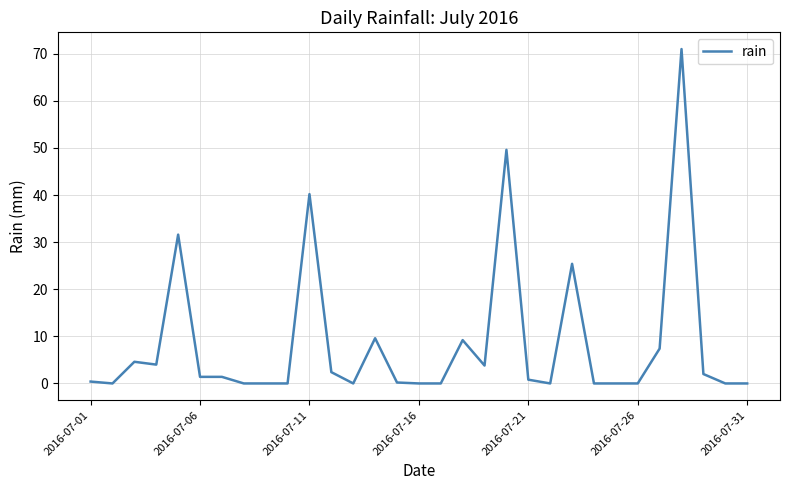

Does the chart display data point markers on the line(s)?

No